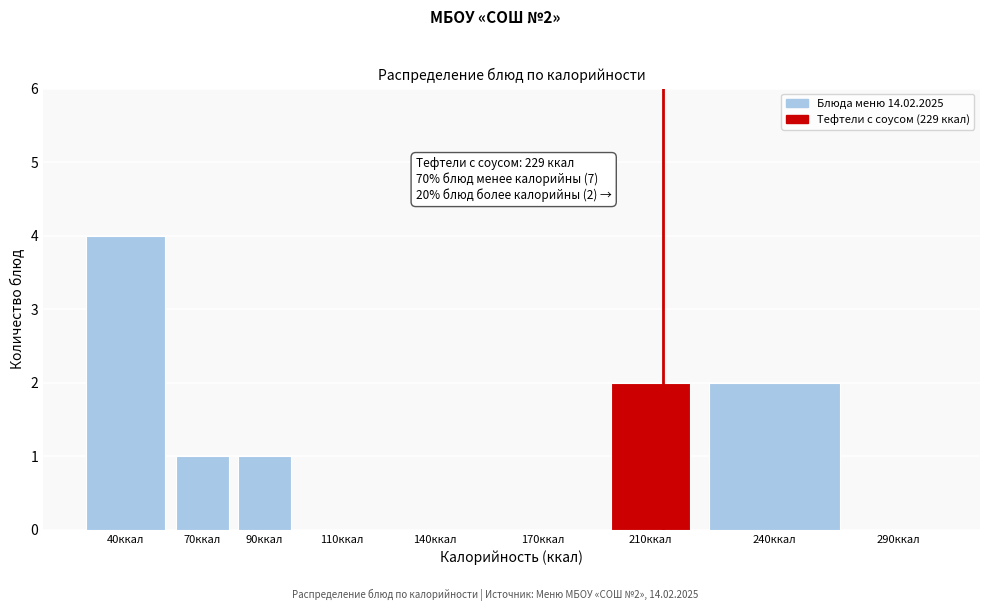

Reading right to left, what are all the values shown in this chart?

290ккал=0	240ккал=2	210ккал=2	170ккал=0	140ккал=0	110ккал=0	90ккал=1	70ккал=1	40ккал=4